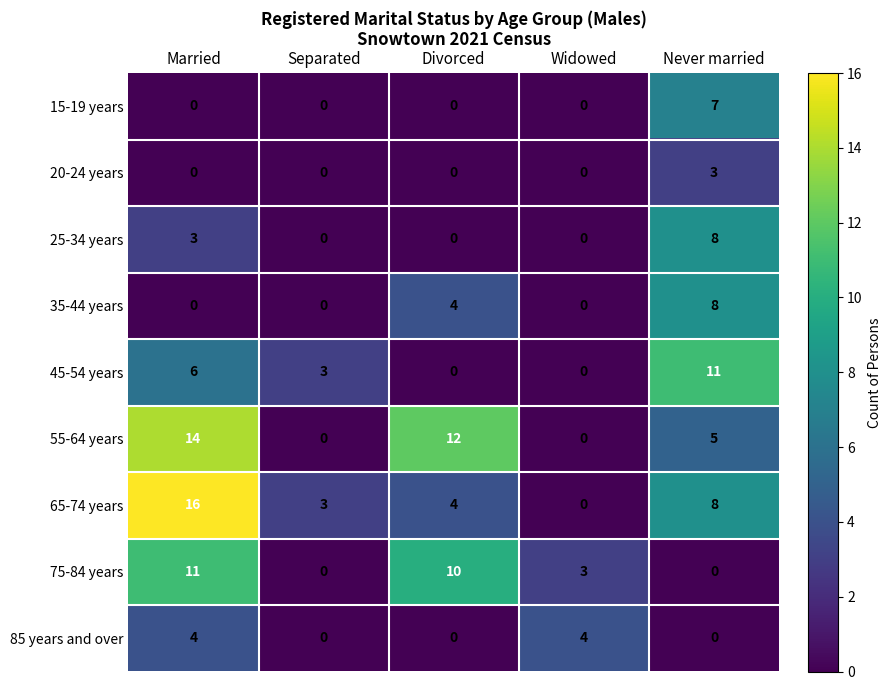

Is the value of 65-74 years at Married greater than the value of 85 years and over at Widowed?

Yes